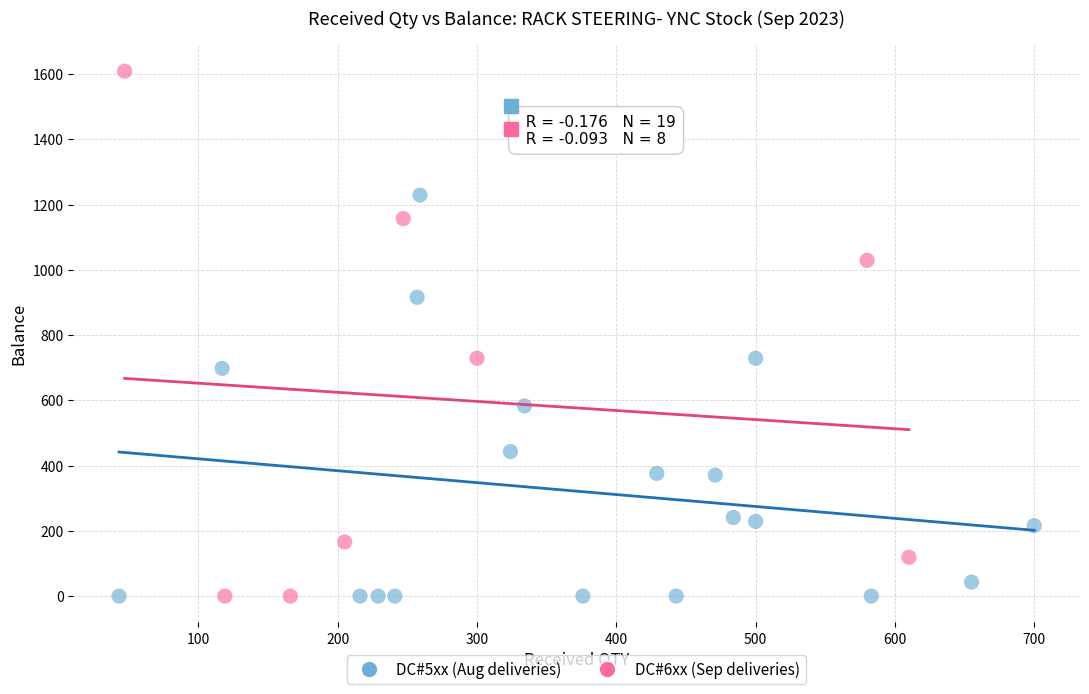

Which series reaches the maximum Y coordinate?

DC#6xx (Sep deliveries)